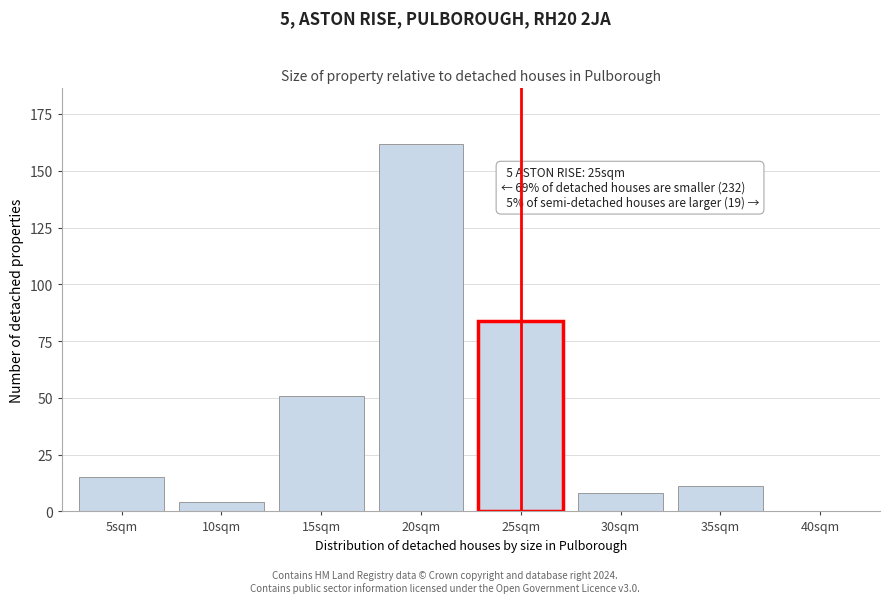

Reading left to right, what are all the values shown in this chart?

5sqm=15	10sqm=4	15sqm=51	20sqm=162	25sqm=84	30sqm=8	35sqm=11	40sqm=0